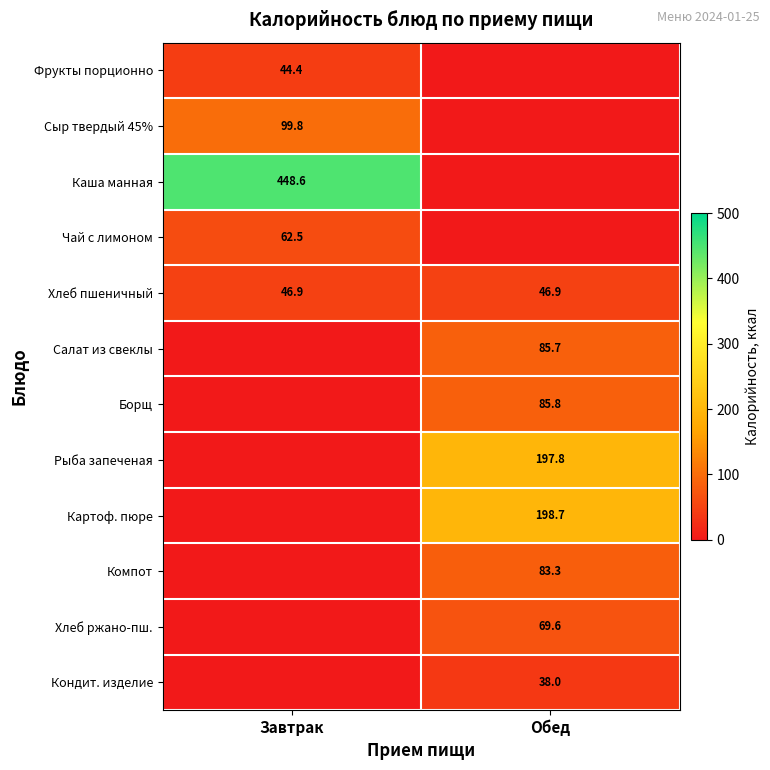

True or false: Каша манная has a value of 133.7 at Завтрак.

False